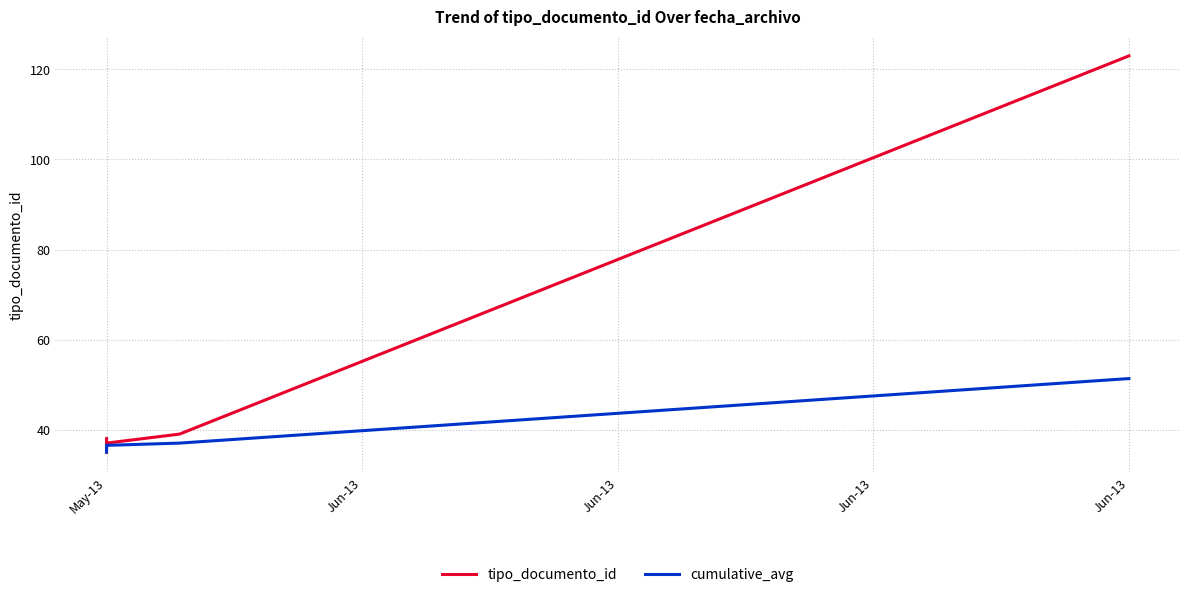

What is the value of the tipo_documento_id point at the 2nd from the left?

38.0